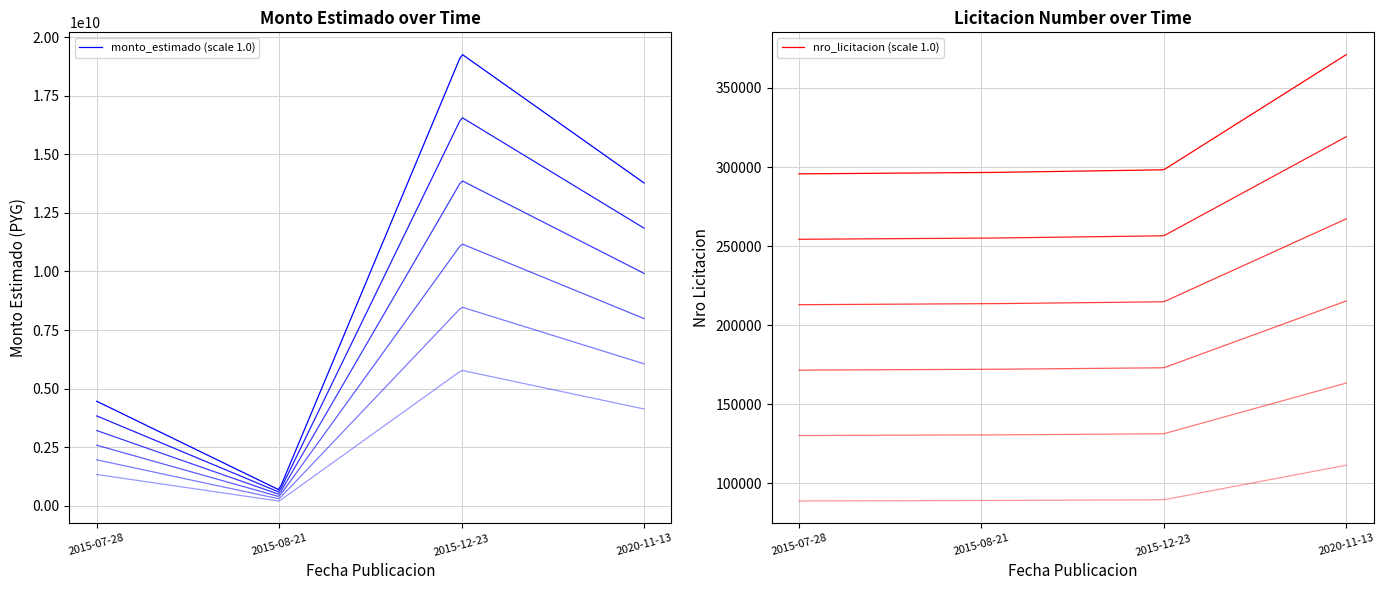

At which label does monto_estimado first exceed 13775096950?

2015-12-23